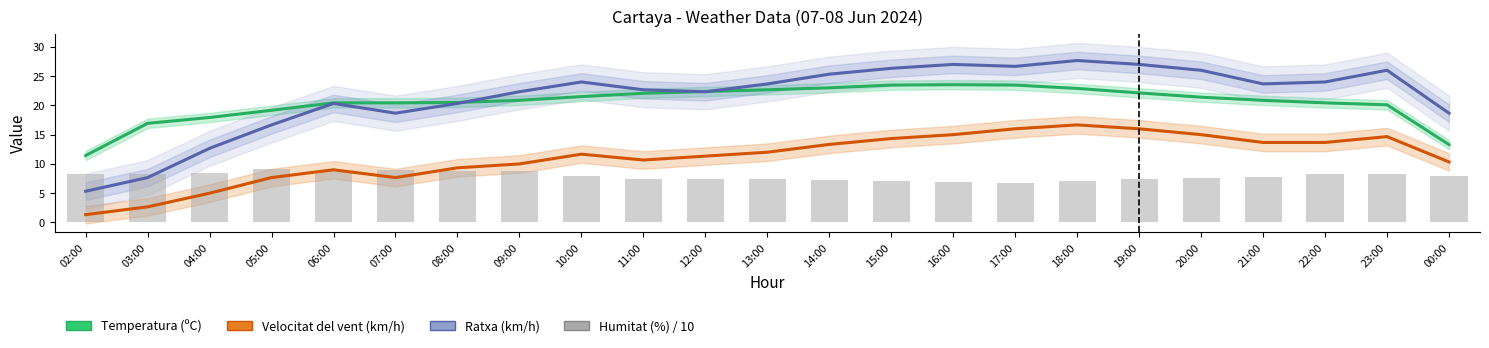

Which category has the lowest value across all series?

02:00